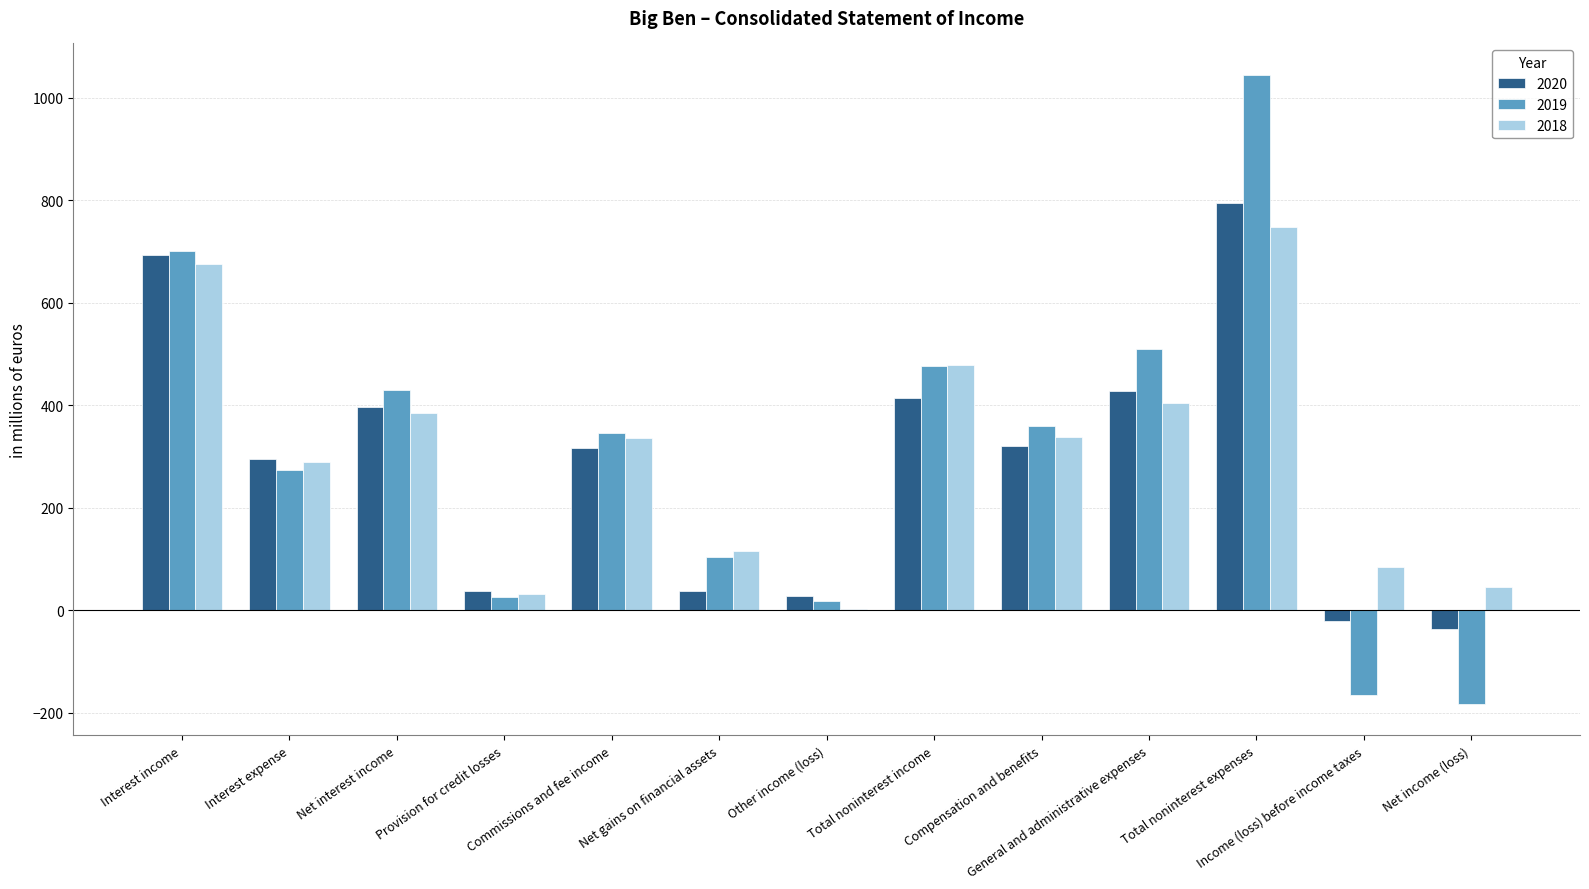

What is the sum of all 2018 values?

3934.9